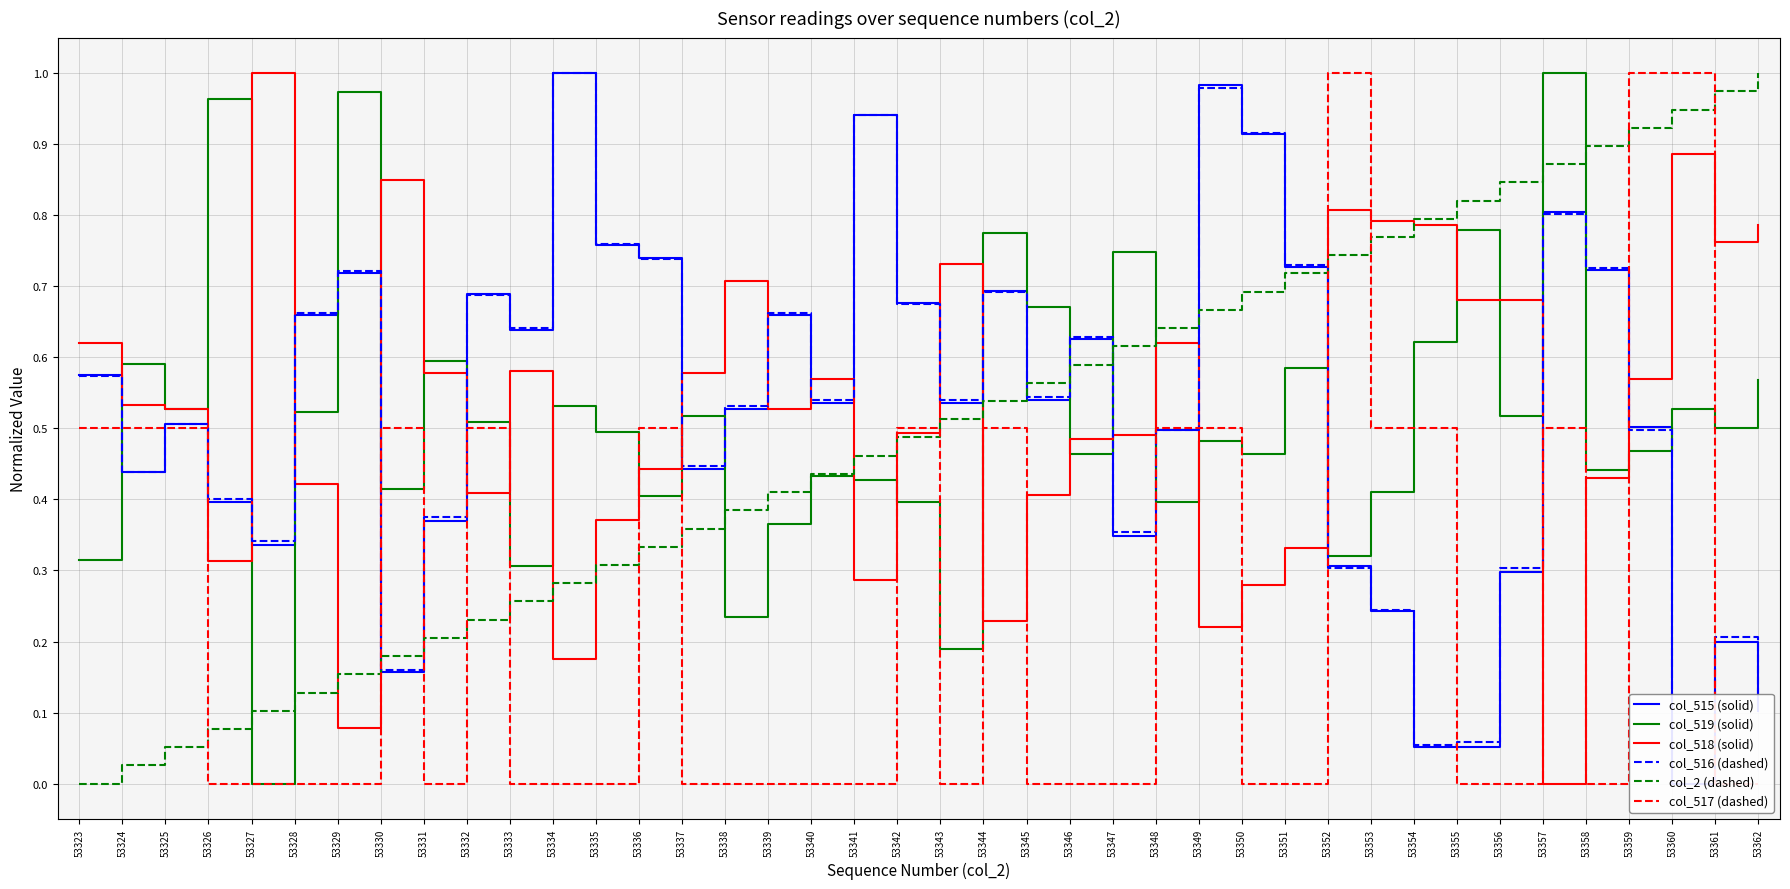

Rank the series at 53324 from highest to lowest value.

col_519 (solid), col_518 (solid), col_517 (dashed), col_516 (dashed), col_515 (solid), col_2 (dashed)